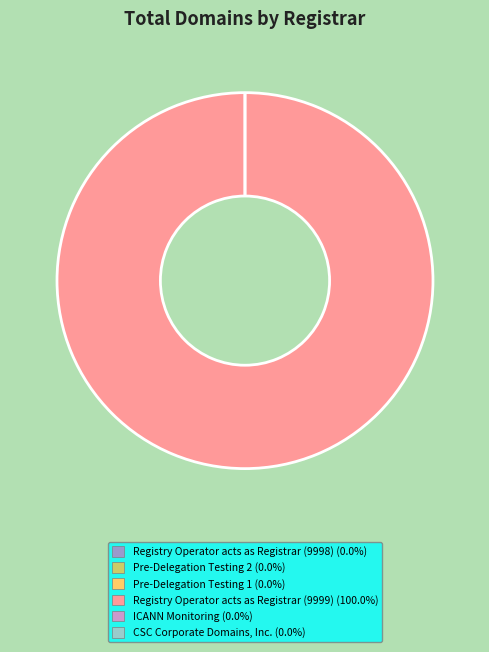

Combined, do Pre-Delegation Testing 1 and ICANN Monitoring account for over 50%?

No